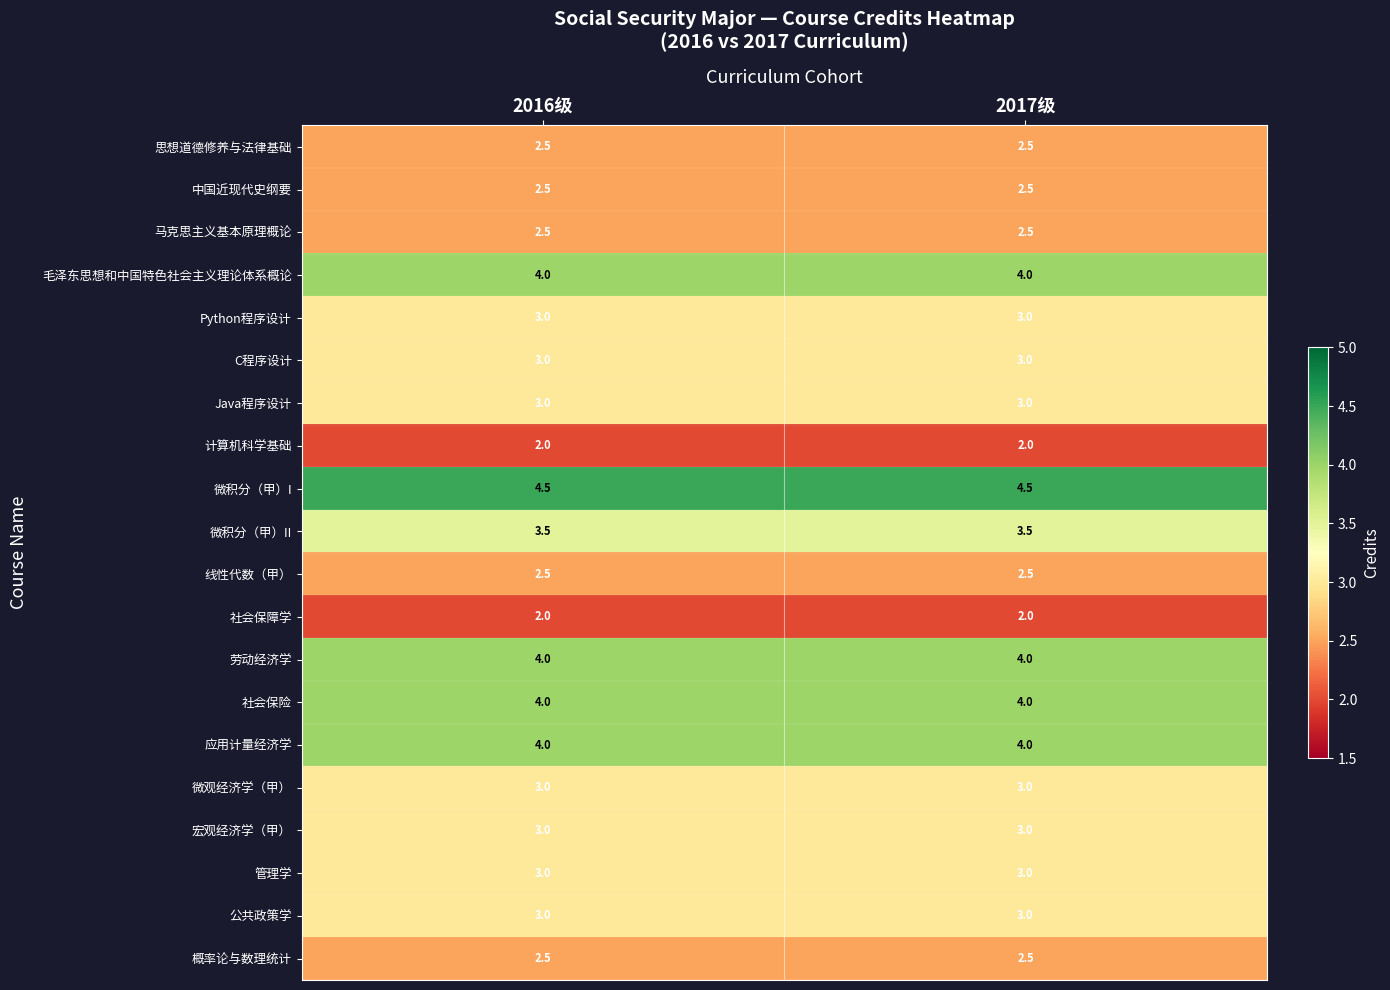

What is the sum of all 微积分（甲）II values?

7.0